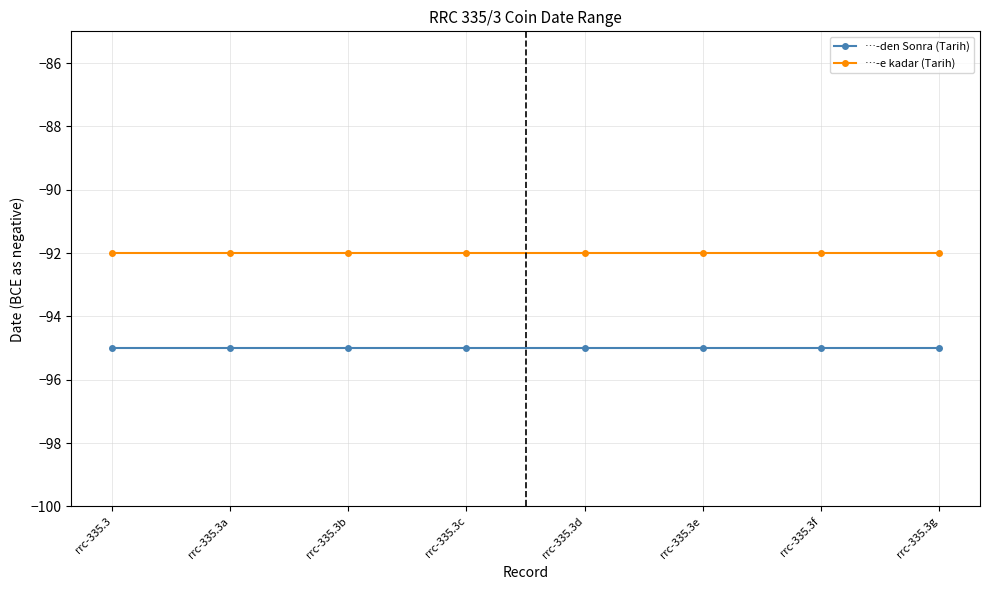

What is the spread (max minus min) of values at rrc-335.3e?

3